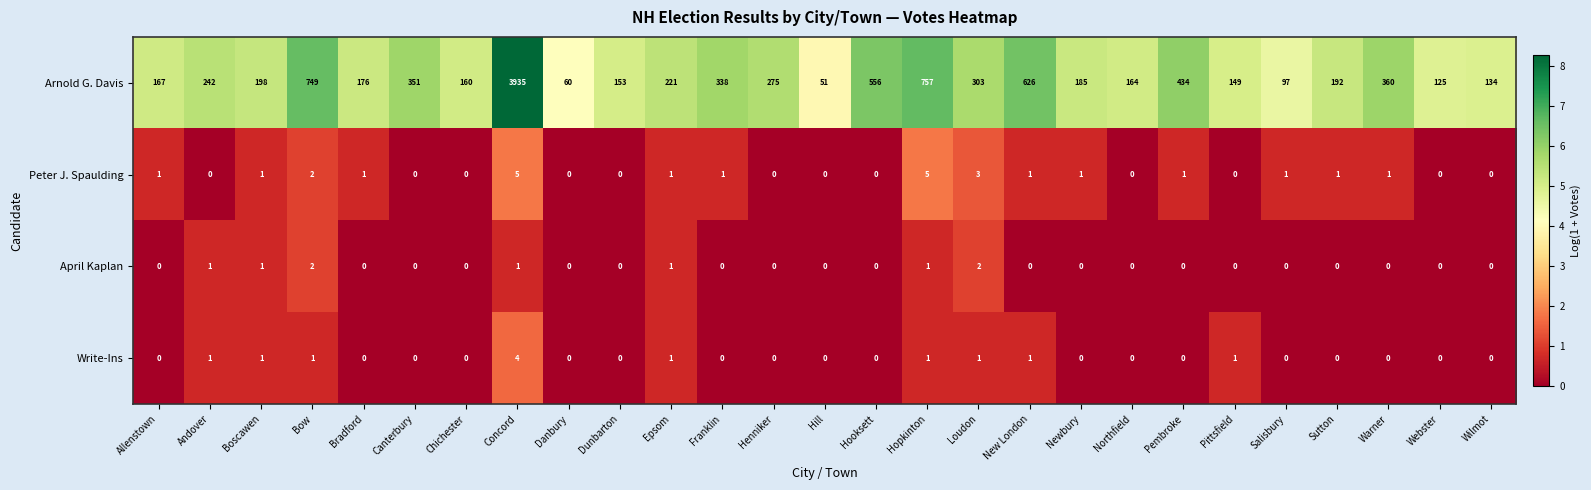

At how many categories does at least one series exceed 0?

27